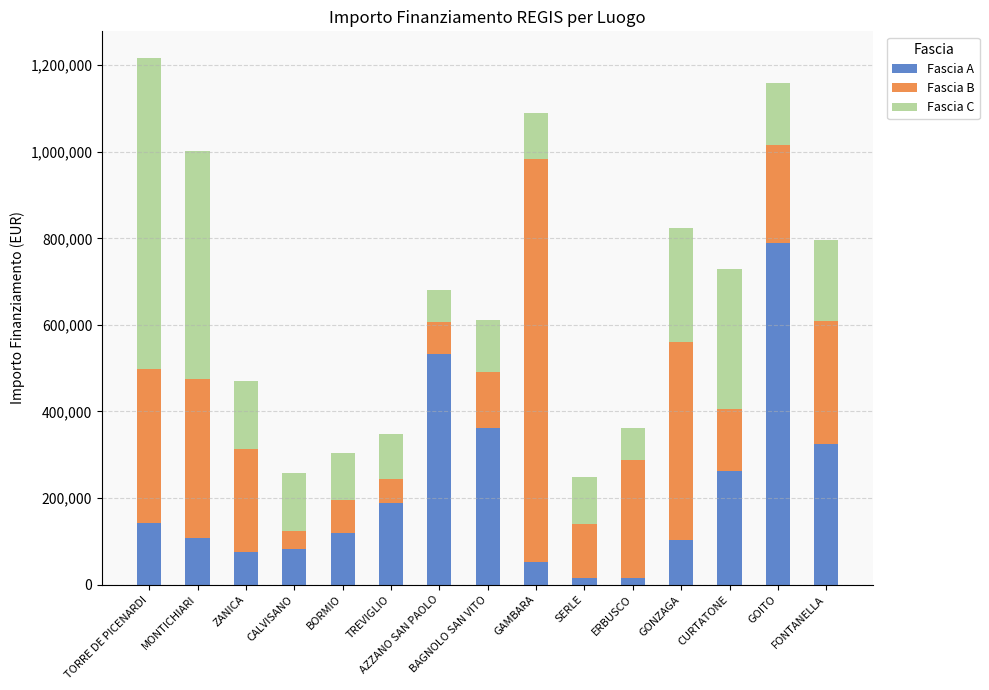

How many bars are there in total?

15